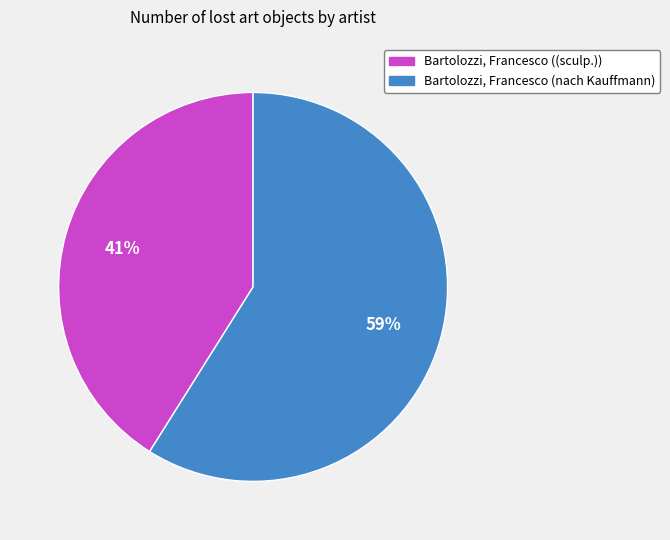

To the nearest percent, what is the difference between the largest and smallest slice percentages?

18%